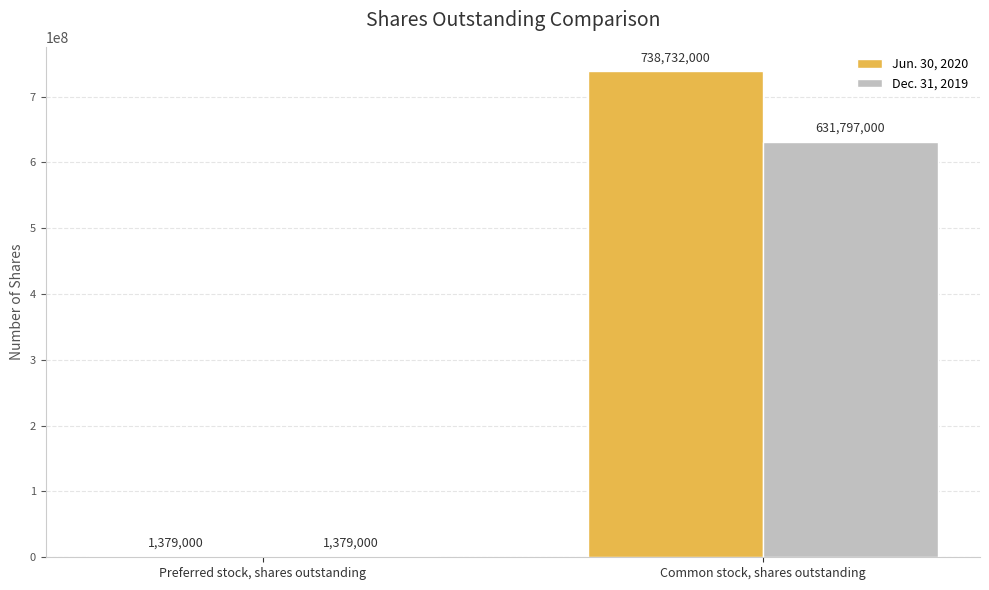

Where is Jun. 30, 2020 nearest to the value 370055500?

Preferred stock, shares outstanding